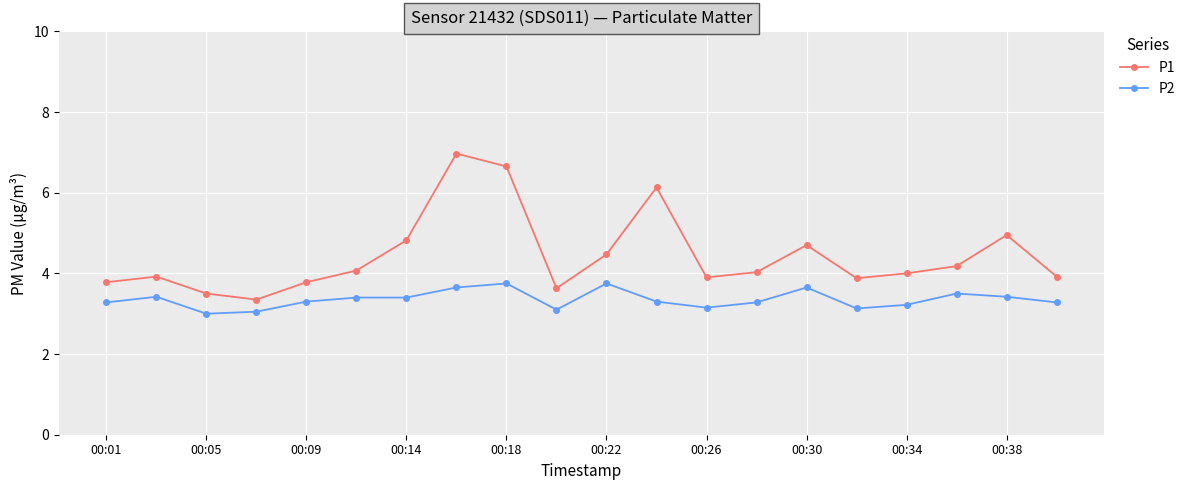

What is the maximum value shown in the chart?

7.0